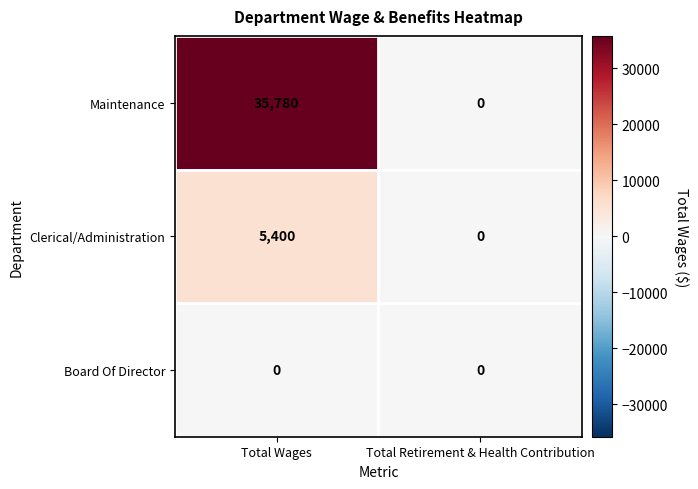

Reading right to left, extract all data points from this chart.

Maintenance: Total Retirement & Health Contribution=0	Total Wages=35780
Clerical/Administration: Total Retirement & Health Contribution=0	Total Wages=5400
Board Of Director: Total Retirement & Health Contribution=0	Total Wages=0